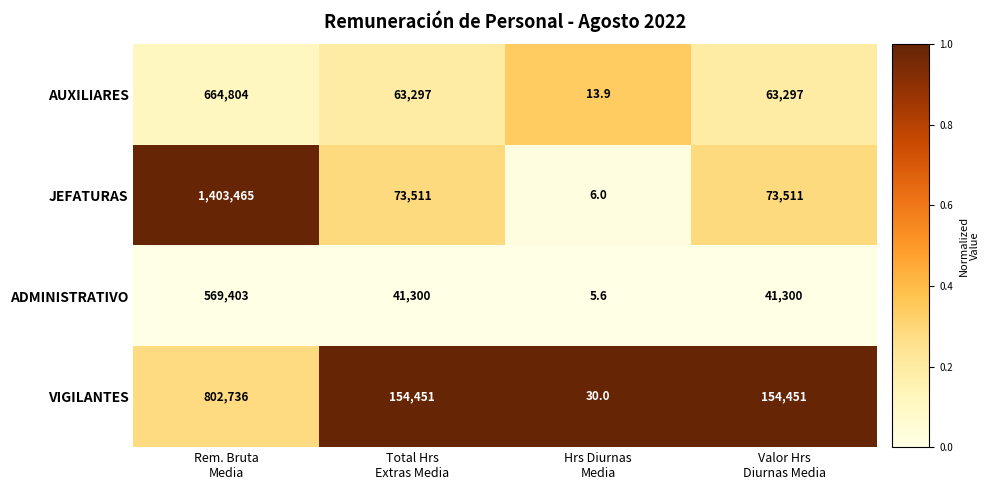

Which series has the largest total across all categories?

JEFATURAS